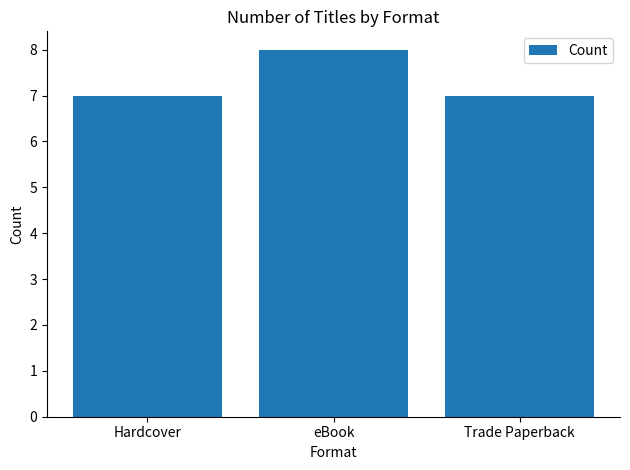

True or false: the data shows 8 at eBook.

True